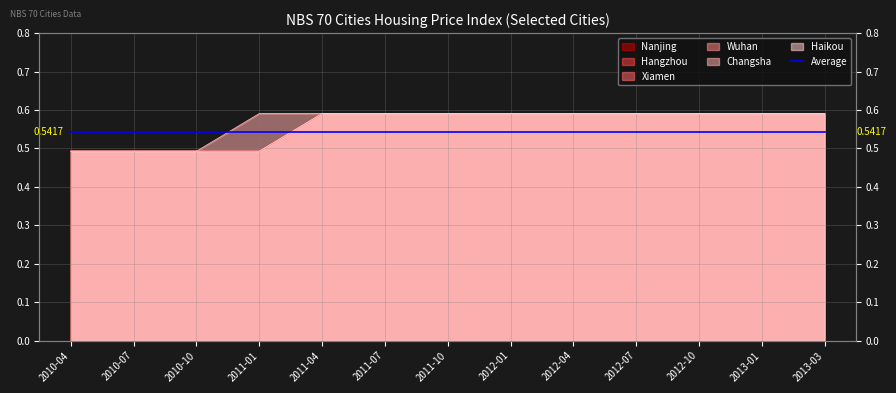

What is the label of the 5th point from the left?

2011-04